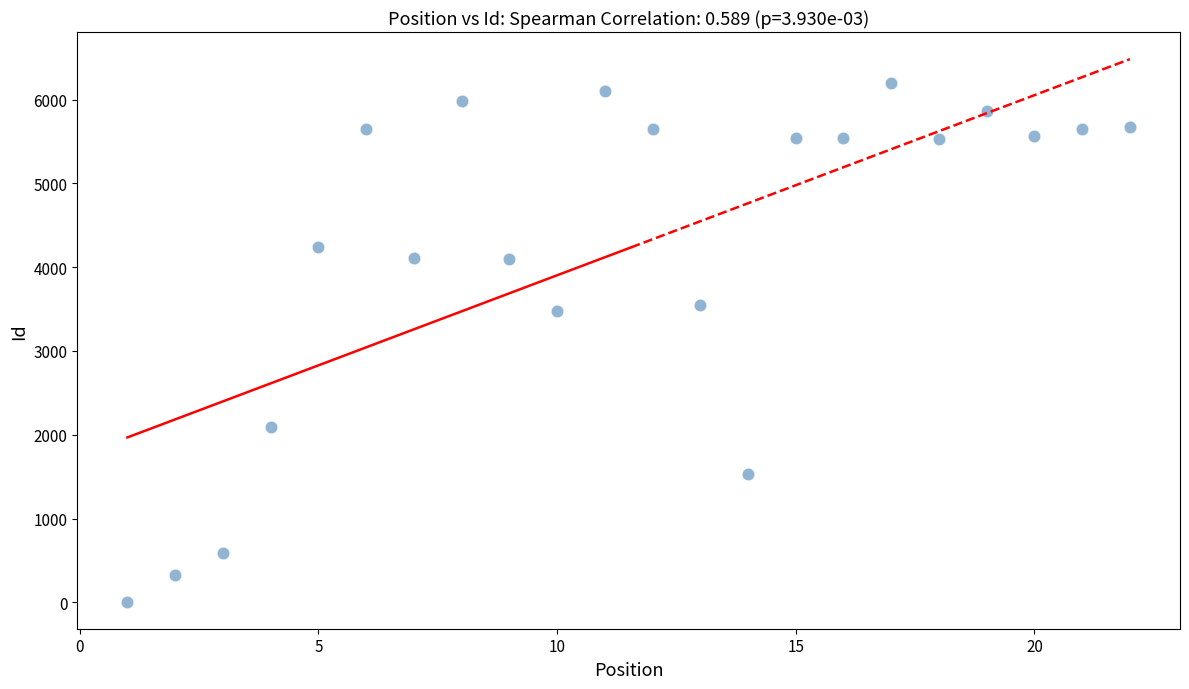

What is the range of X values (max minus min)?

21